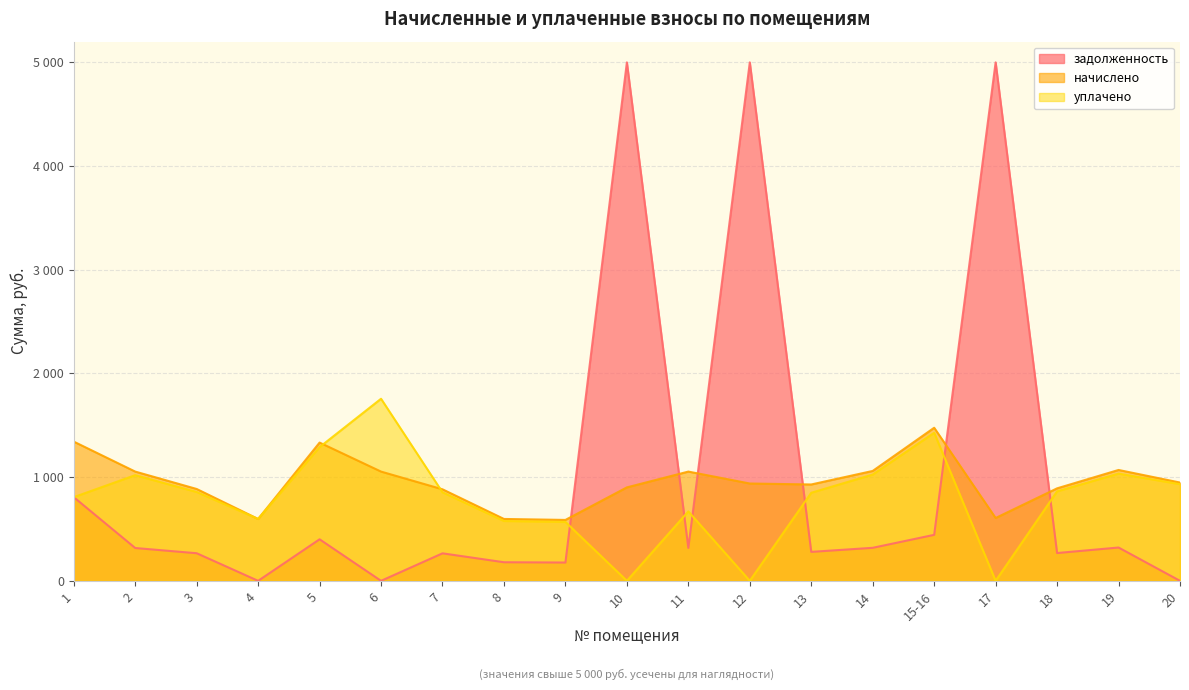

Which series has the widest spread of values?

задолженность